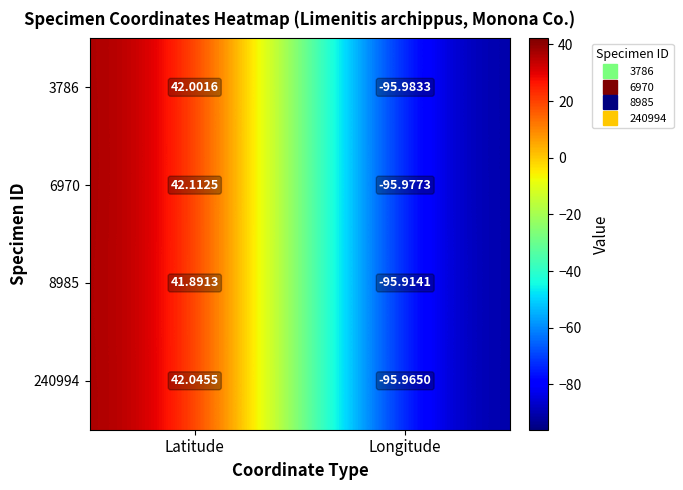

At which label does 3786 first exceed 42?

Latitude